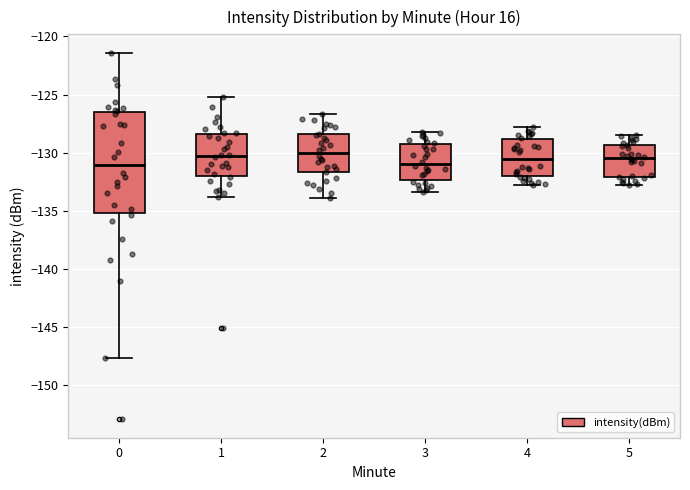

Which box is the tallest, from its lower edge to its upper edge?

0